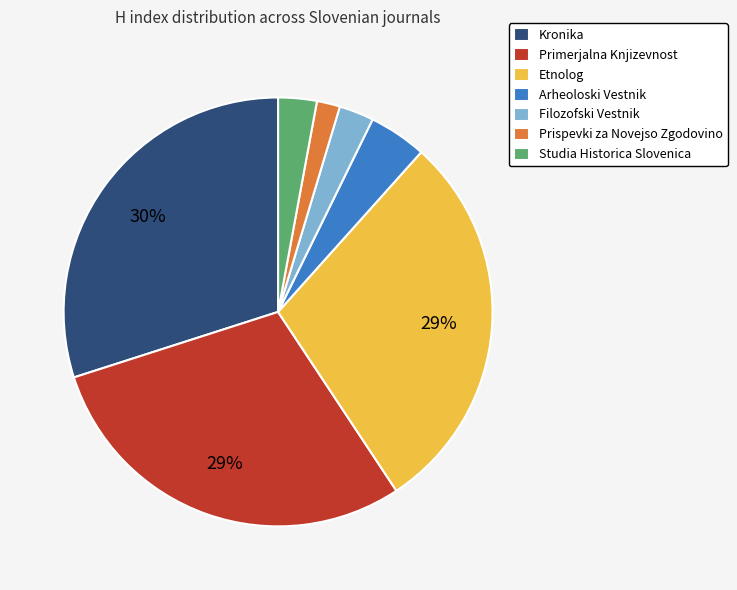

Which slice is the smallest?

Prispevki za Novejso Zgodovino